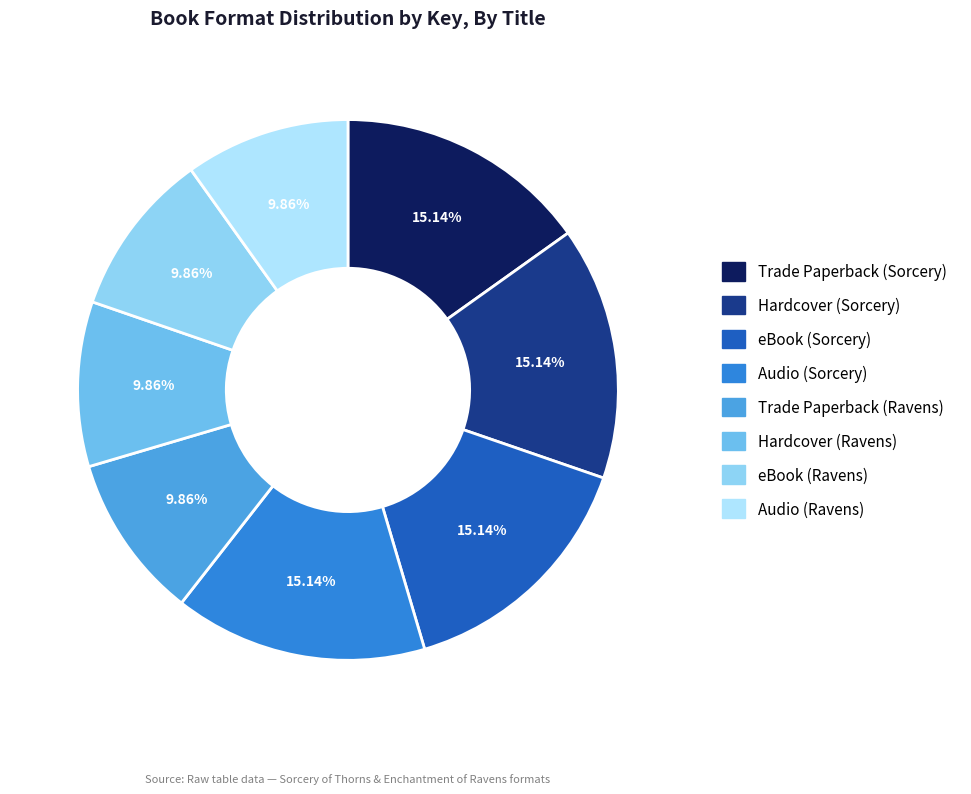

Is there a majority slice in this chart?

No